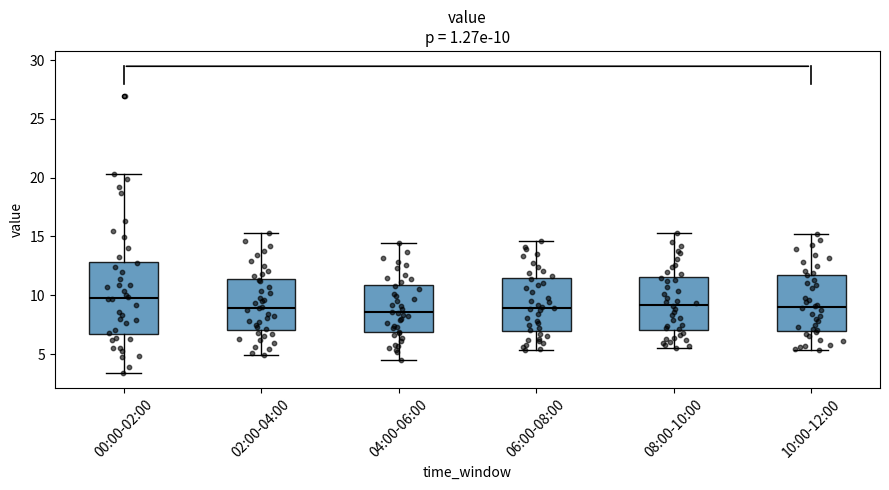

Which box is the tallest, from its lower edge to its upper edge?

00:00-02:00